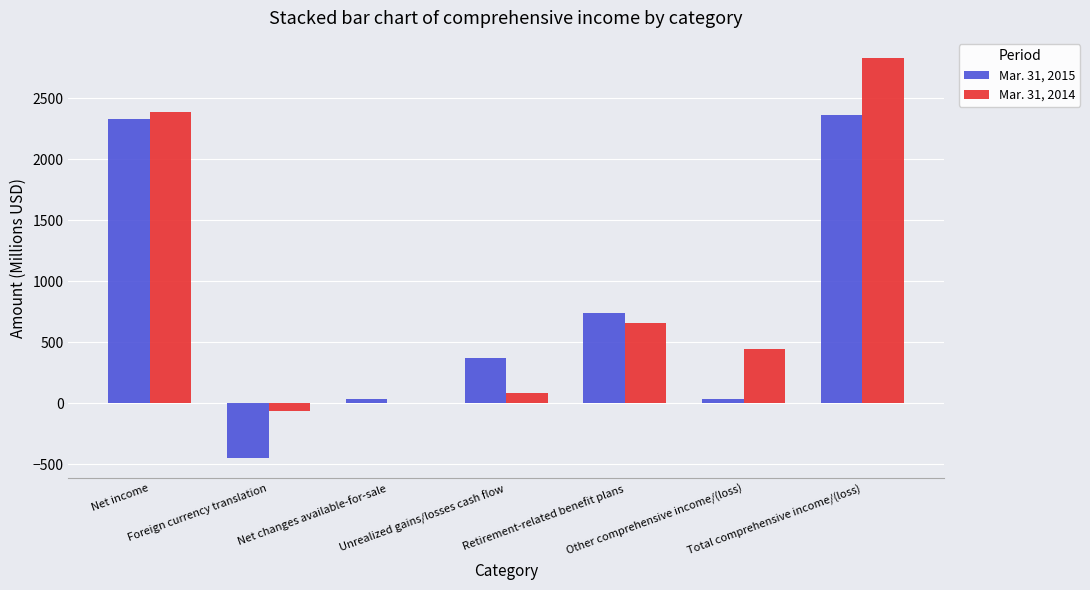

Which series has the widest spread of values?

Mar. 31, 2014